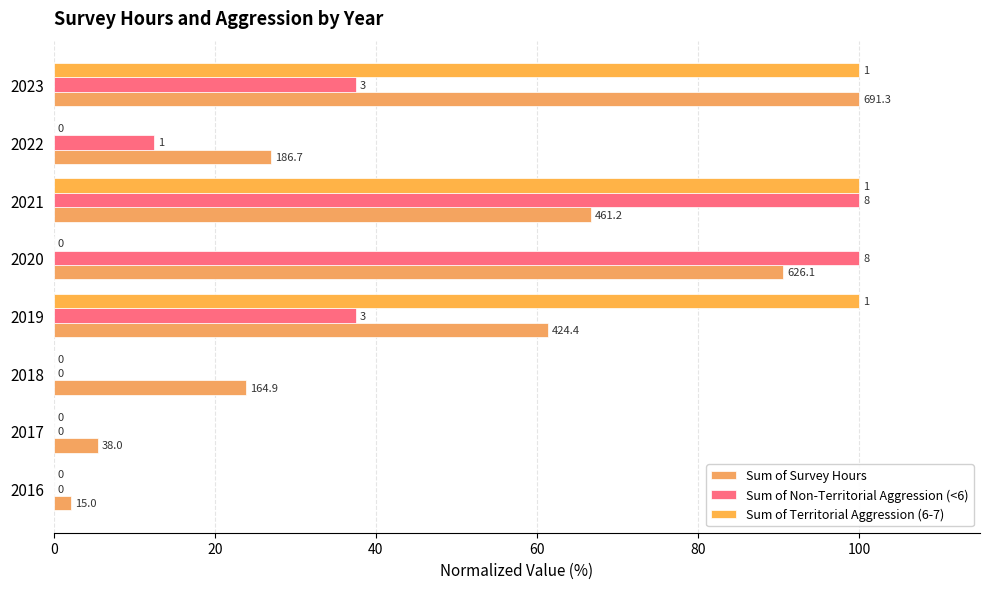

What is the difference between the maximum and minimum values in the Sum of Non-Territorial Aggression (<6) series?

100.0